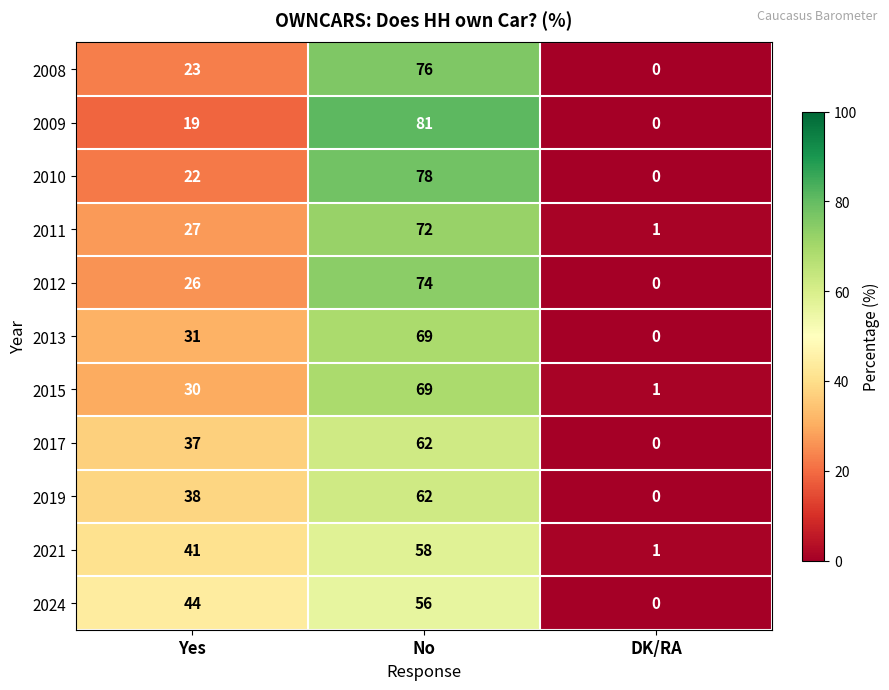

What is the sum of the 2019 values at Yes and No?

100